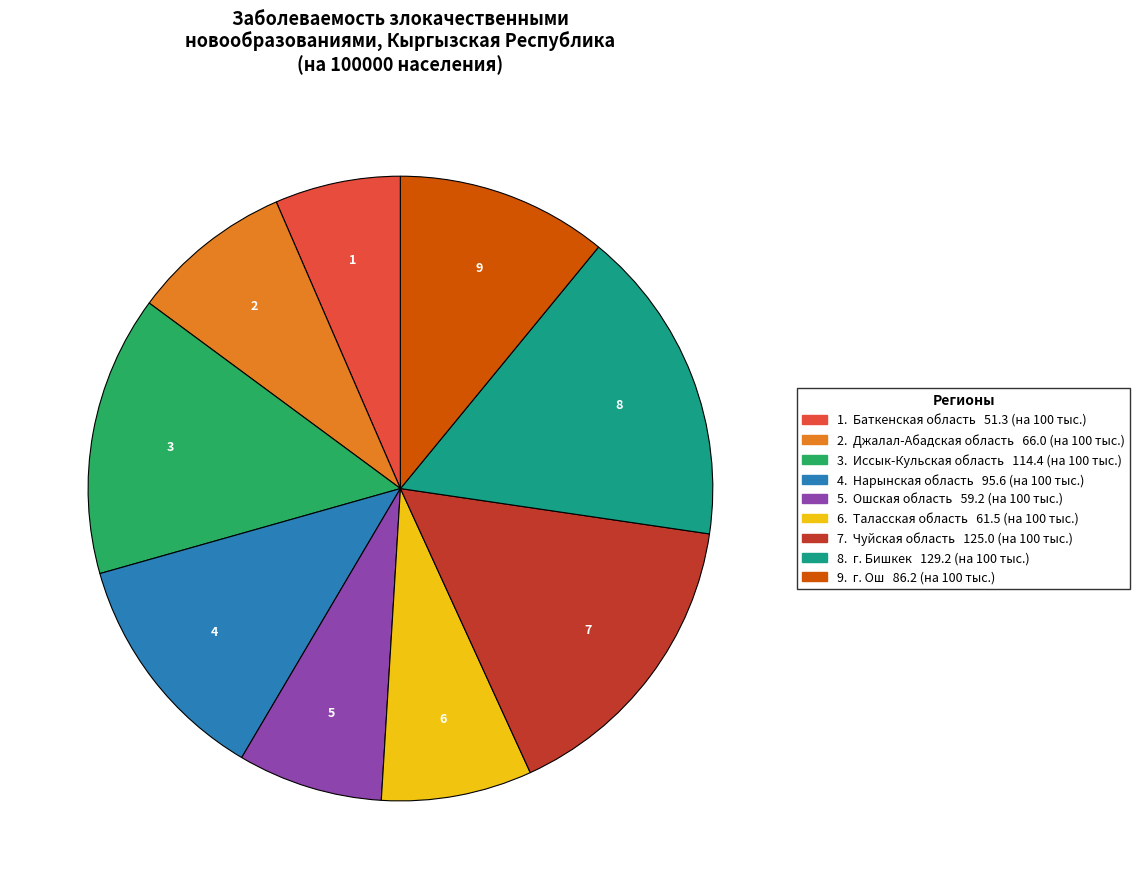

Does any single category account for the majority?

No